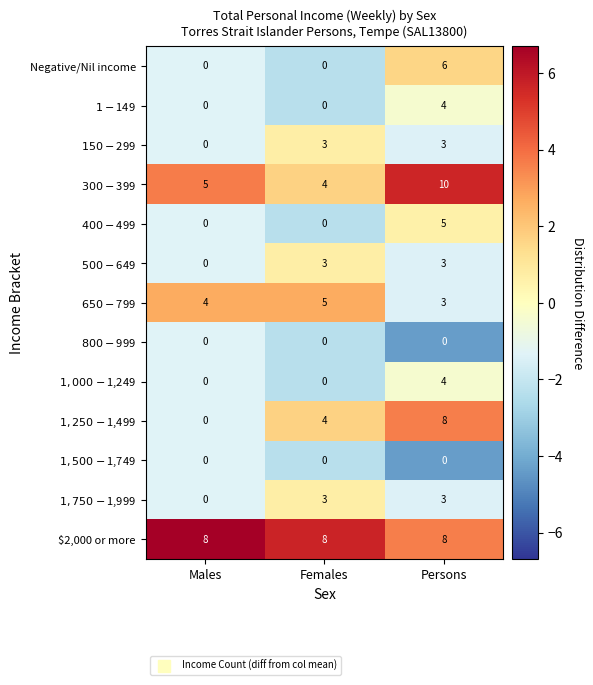

What is the greatest value displayed?

10